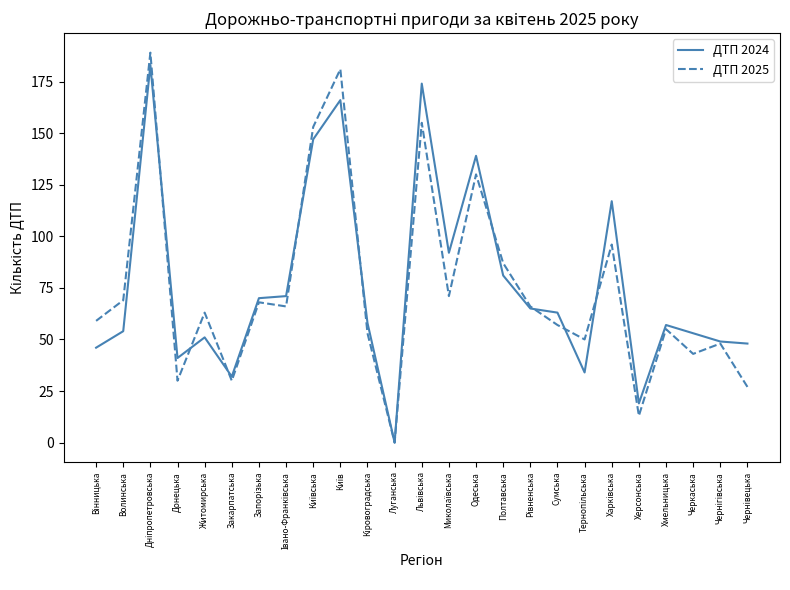

What is the highest value of the ДТП 2025 series?

189